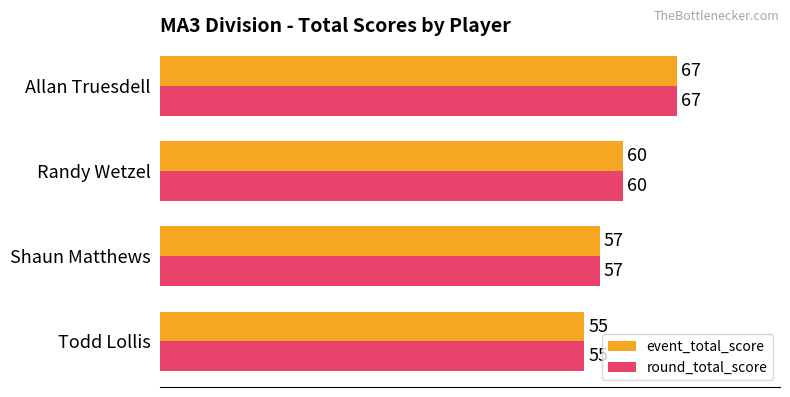

The value of round_total_score at Allan Truesdell is 24. True or false?

False